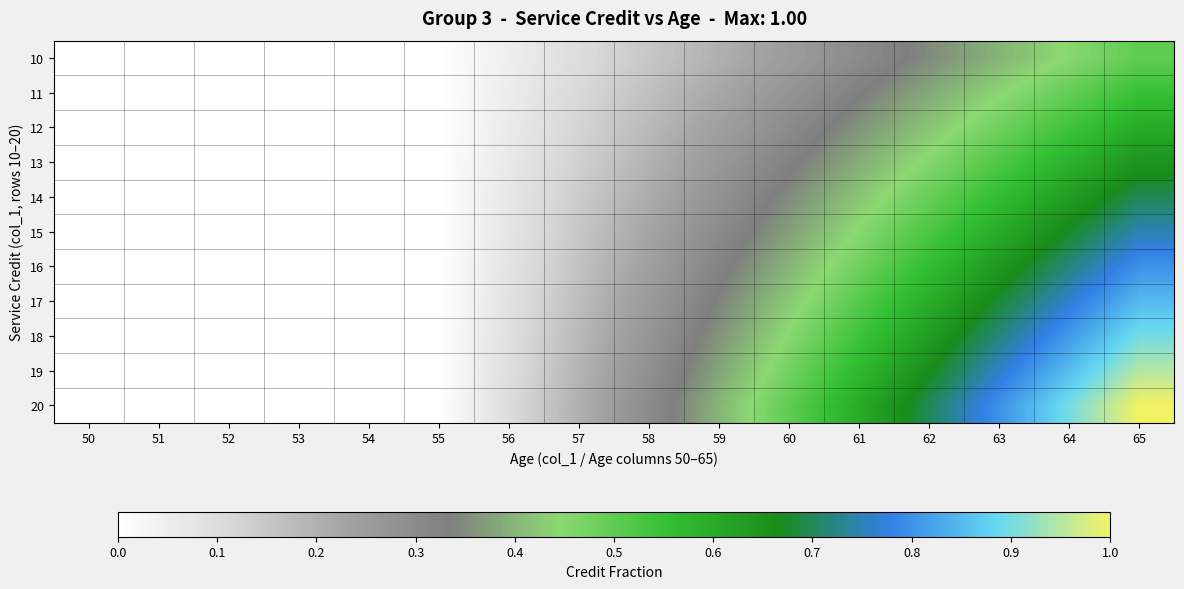

Reading left to right, transcribe all the data shown in this chart.

10: 50=0.0	51=0.0	52=0.0	53=0.0	54=0.0	55=0.0	56=0.1	57=0.1	58=0.1	59=0.2	60=0.2	61=0.3	62=0.3	63=0.4	64=0.5	65=0.5
11: 50=0.0	51=0.0	52=0.0	53=0.0	54=0.0	55=0.0	56=0.1	57=0.1	58=0.2	59=0.2	60=0.3	61=0.3	62=0.4	63=0.4	64=0.5	65=0.6
12: 50=0.0	51=0.0	52=0.0	53=0.0	54=0.0	55=0.0	56=0.1	57=0.1	58=0.2	59=0.2	60=0.3	61=0.4	62=0.4	63=0.5	64=0.5	65=0.6
13: 50=0.0	51=0.0	52=0.0	53=0.0	54=0.0	55=0.0	56=0.1	57=0.1	58=0.2	59=0.3	60=0.3	61=0.4	62=0.5	63=0.5	64=0.6	65=0.7
14: 50=0.0	51=0.0	52=0.0	53=0.0	54=0.0	55=0.0	56=0.1	57=0.1	58=0.2	59=0.3	60=0.3	61=0.4	62=0.5	63=0.6	64=0.6	65=0.7
15: 50=0.0	51=0.0	52=0.0	53=0.0	54=0.0	55=0.0	56=0.1	57=0.1	58=0.2	59=0.3	60=0.4	61=0.5	62=0.5	63=0.6	64=0.7	65=0.8
16: 50=0.0	51=0.0	52=0.0	53=0.0	54=0.0	55=0.0	56=0.1	57=0.2	58=0.2	59=0.3	60=0.4	61=0.5	62=0.6	63=0.6	64=0.7	65=0.8
17: 50=0.0	51=0.0	52=0.0	53=0.0	54=0.0	55=0.0	56=0.1	57=0.2	58=0.3	59=0.3	60=0.4	61=0.5	62=0.6	63=0.7	64=0.8	65=0.8
18: 50=0.0	51=0.0	52=0.0	53=0.0	54=0.0	55=0.0	56=0.1	57=0.2	58=0.3	59=0.4	60=0.5	61=0.5	62=0.6	63=0.7	64=0.8	65=0.9
19: 50=0.0	51=0.0	52=0.0	53=0.0	54=0.0	55=0.0	56=0.1	57=0.2	58=0.3	59=0.4	60=0.5	61=0.6	62=0.7	63=0.8	64=0.9	65=0.9
20: 50=0.0	51=0.0	52=0.0	53=0.0	54=0.0	55=0.0	56=0.1	57=0.2	58=0.3	59=0.4	60=0.5	61=0.6	62=0.7	63=0.8	64=0.9	65=1.0